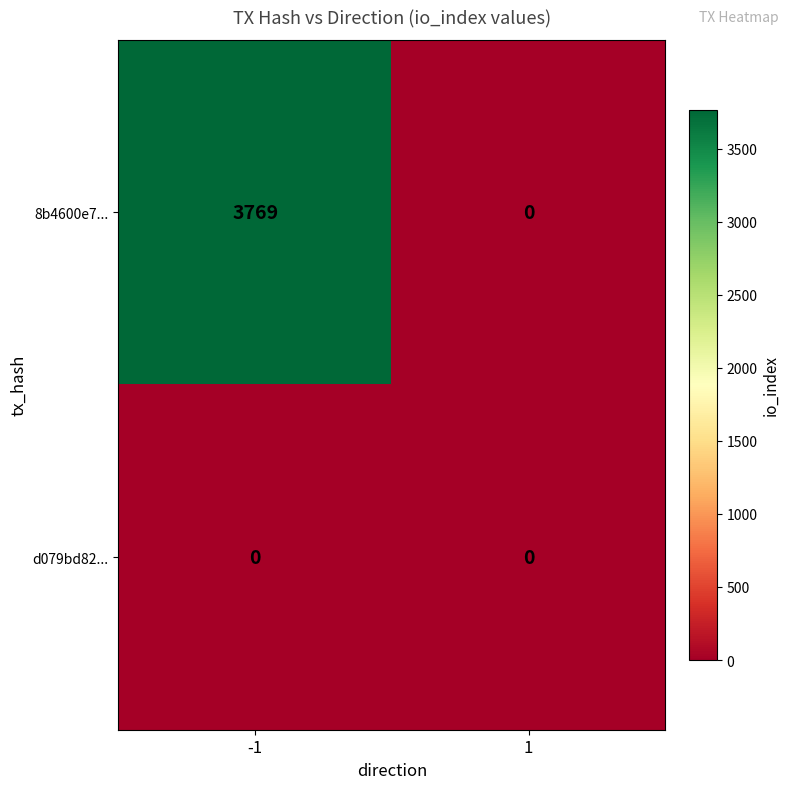

What is the greatest value displayed?

3769